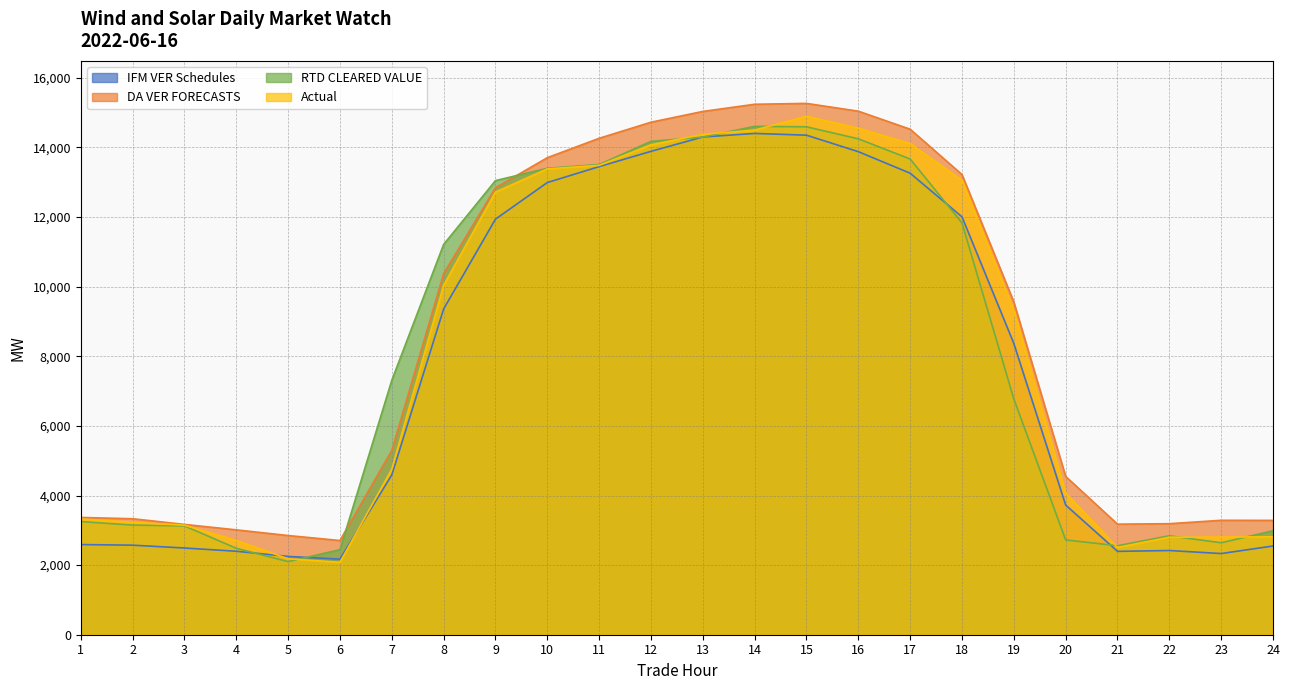

Which series has the largest total across all categories?

DA VER FORECASTS